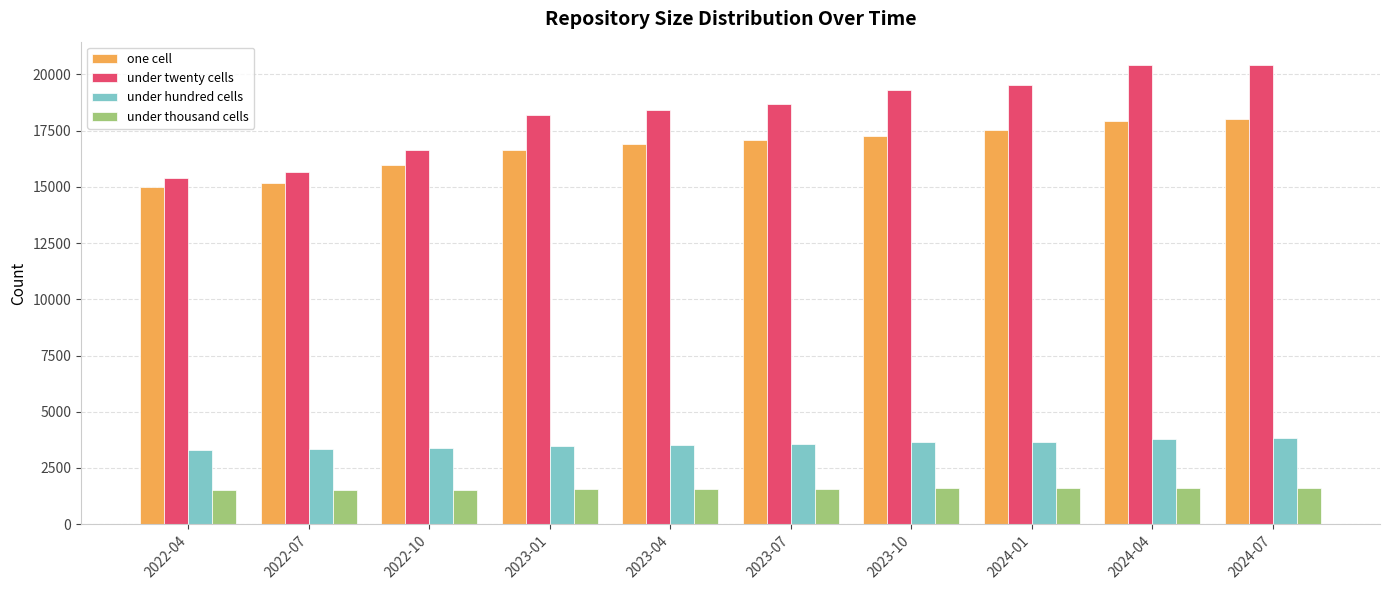

What is the average value of the under twenty cells series?

18274